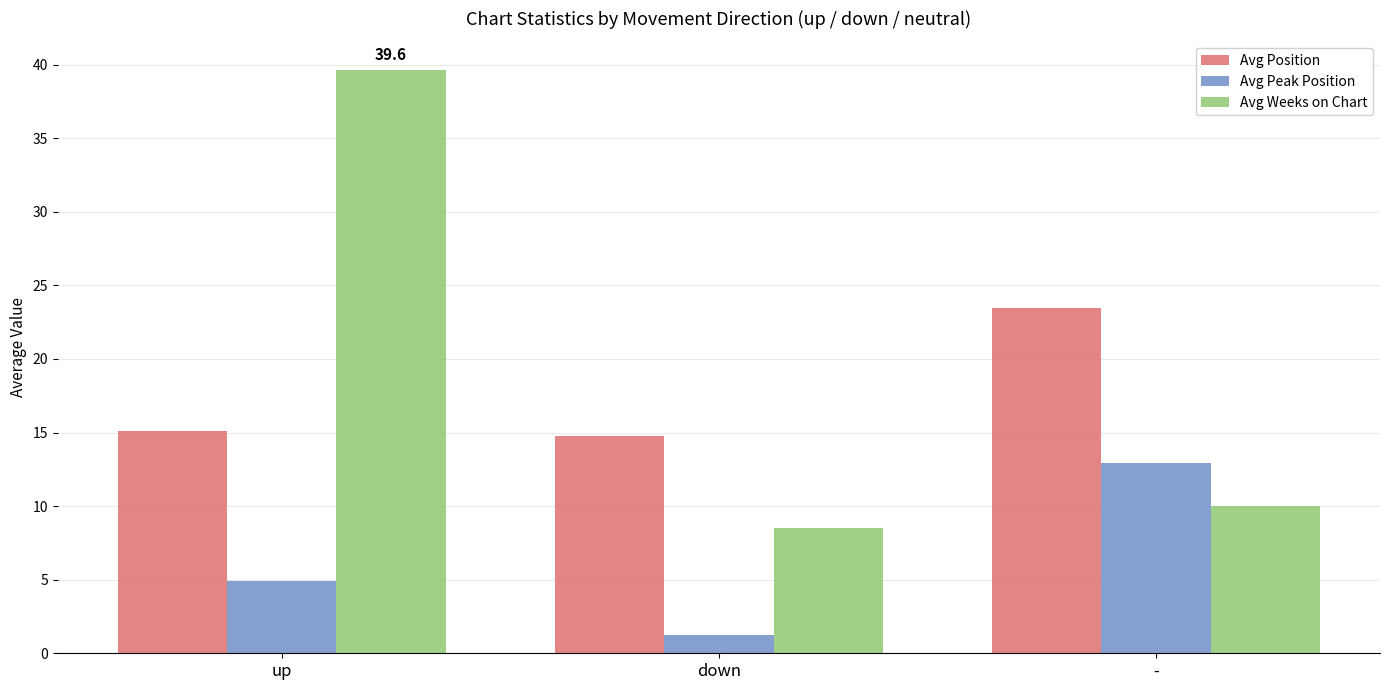

What is the spread (max minus min) of values at -?

13.4